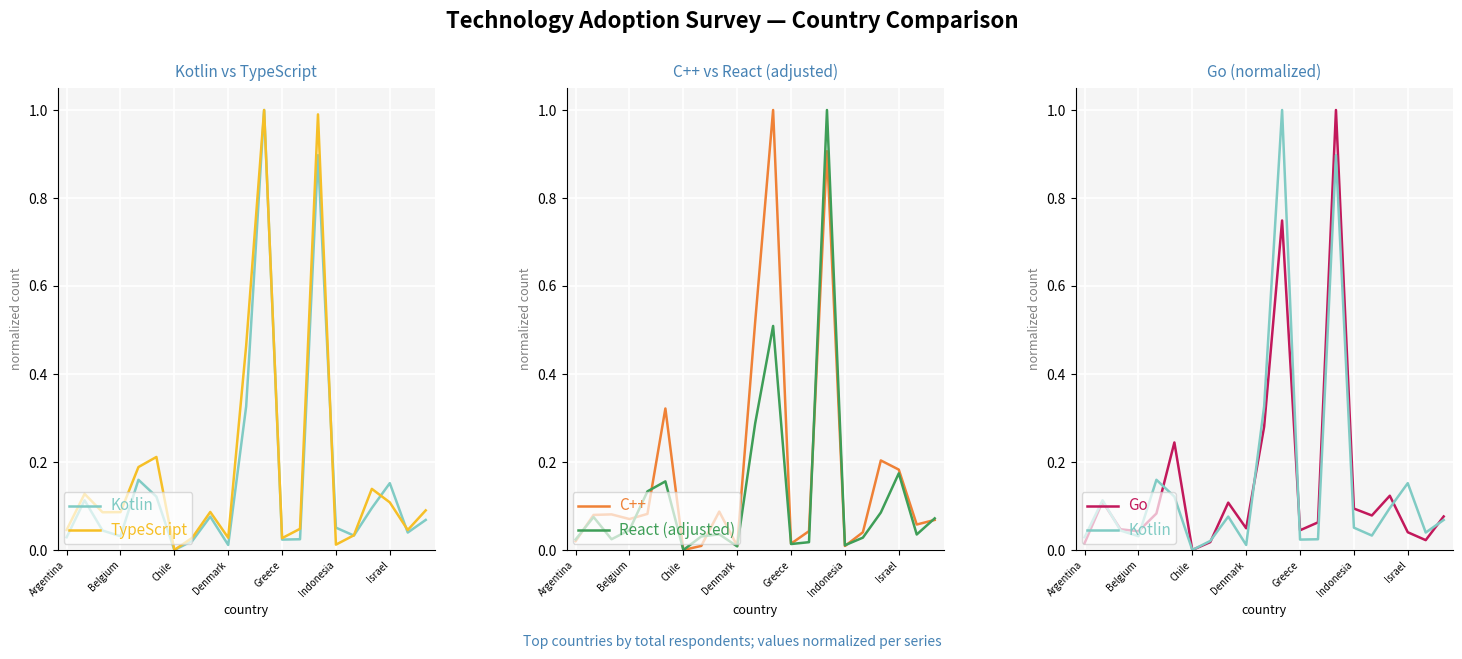

How many interior local valleys does the React (adjusted) series have?

6